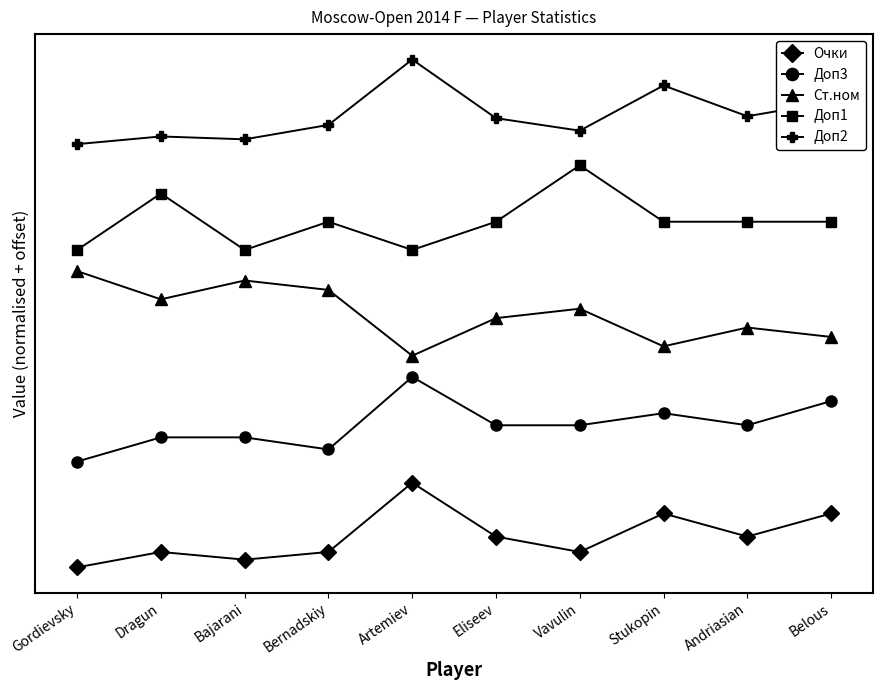

Is the value of Доп2 at Eliseev greater than the value of Ст.ном at Stukopin?

Yes